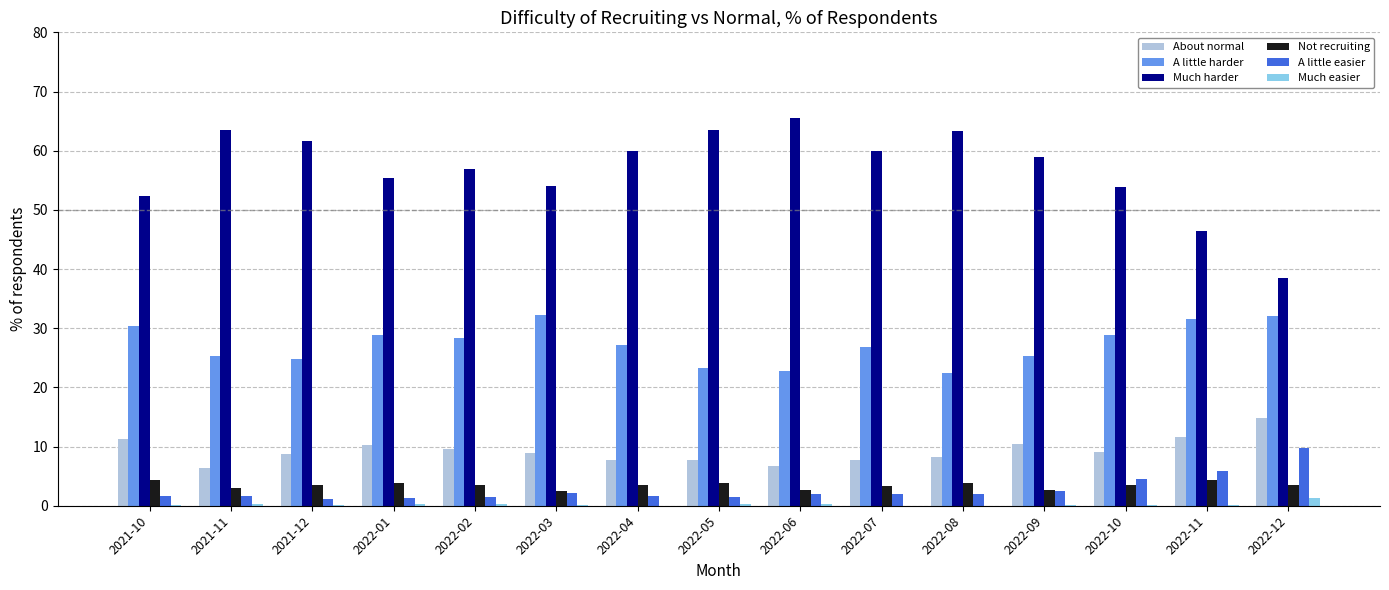

What is the greatest value displayed?

65.5